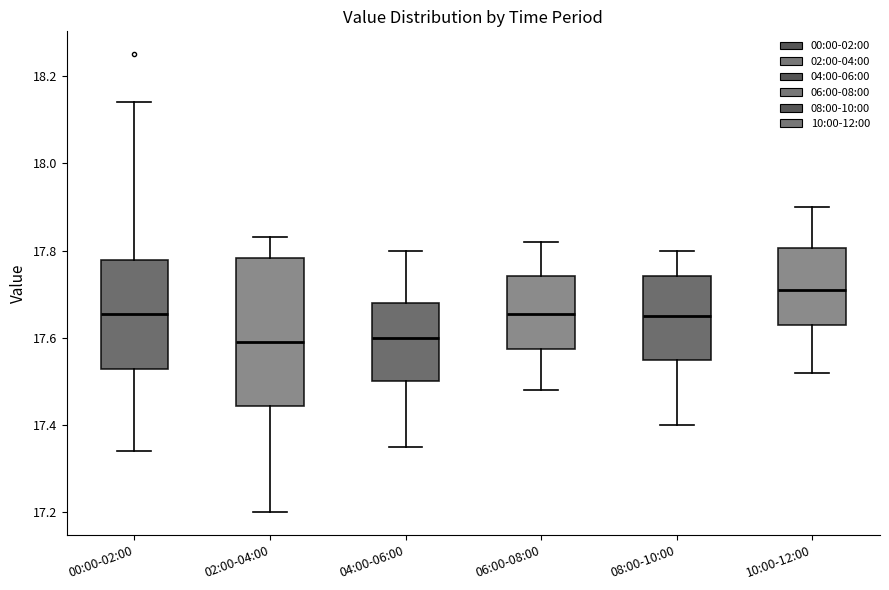

Reading left to right, read every box against the y-axis: the position of its median line, the range the box covers, and the ends of its whiskers. The values are not printed on the chart, so give them approximately, as read against the axis.

00:00-02:00: median 17.66, box 17.52 to 17.78, whiskers 17.34 to 18.14
02:00-04:00: median 17.60, box 17.44 to 17.78, whiskers 17.20 to 17.84
04:00-06:00: median 17.60, box 17.50 to 17.68, whiskers 17.36 to 17.80
06:00-08:00: median 17.66, box 17.58 to 17.74, whiskers 17.48 to 17.82
08:00-10:00: median 17.66, box 17.56 to 17.74, whiskers 17.40 to 17.80
10:00-12:00: median 17.72, box 17.64 to 17.80, whiskers 17.52 to 17.90